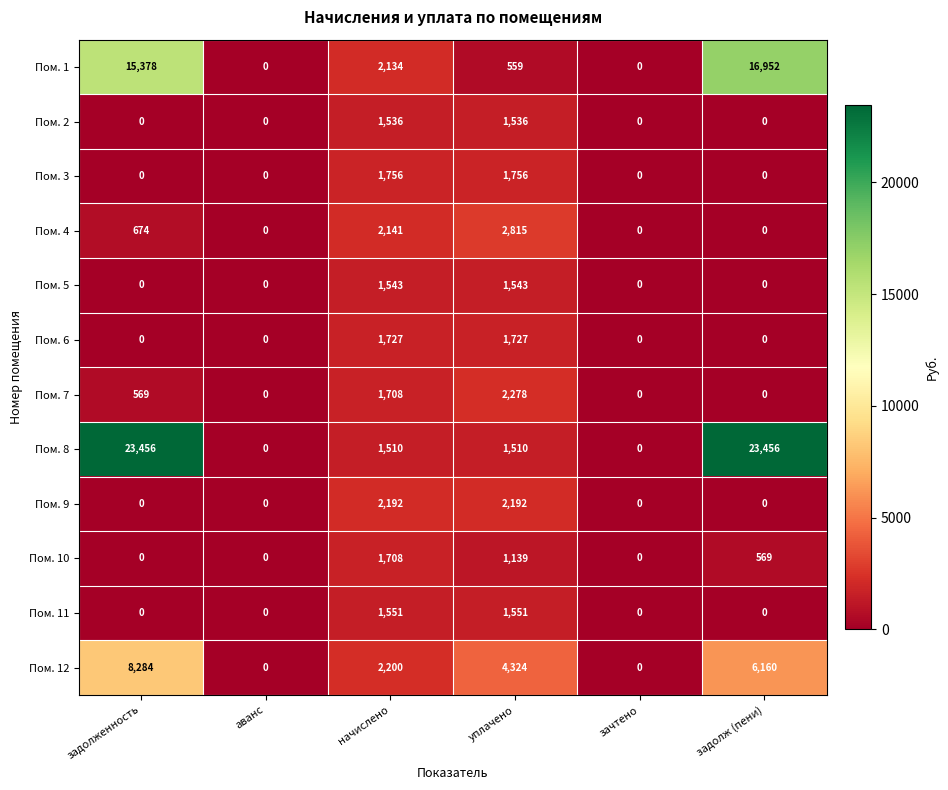

Rank the series by their maximum value, from lowest to highest.

Пом. 2, Пом. 5, Пом. 11, Пом. 10, Пом. 6, Пом. 3, Пом. 9, Пом. 7, Пом. 4, Пом. 12, Пом. 1, Пом. 8